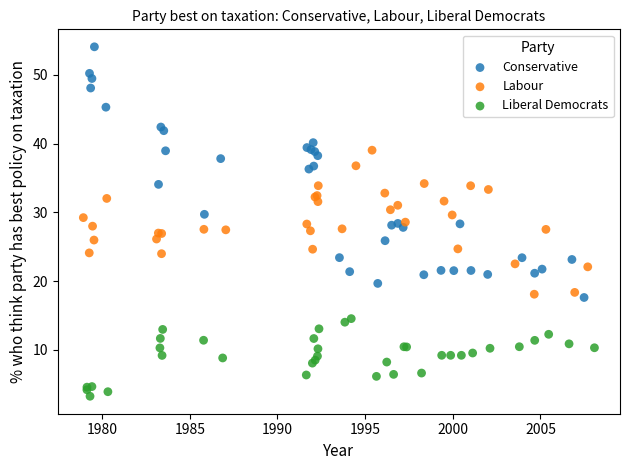

Which series reaches the minimum Y coordinate?

Liberal Democrats